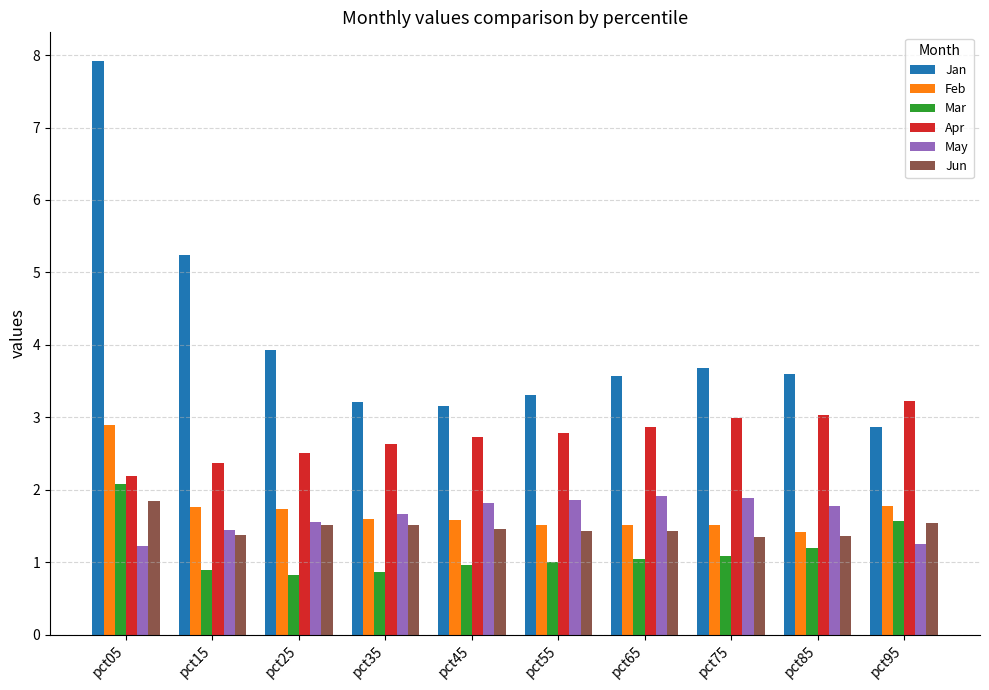

Which category has the highest value in the Jun series?

pct05